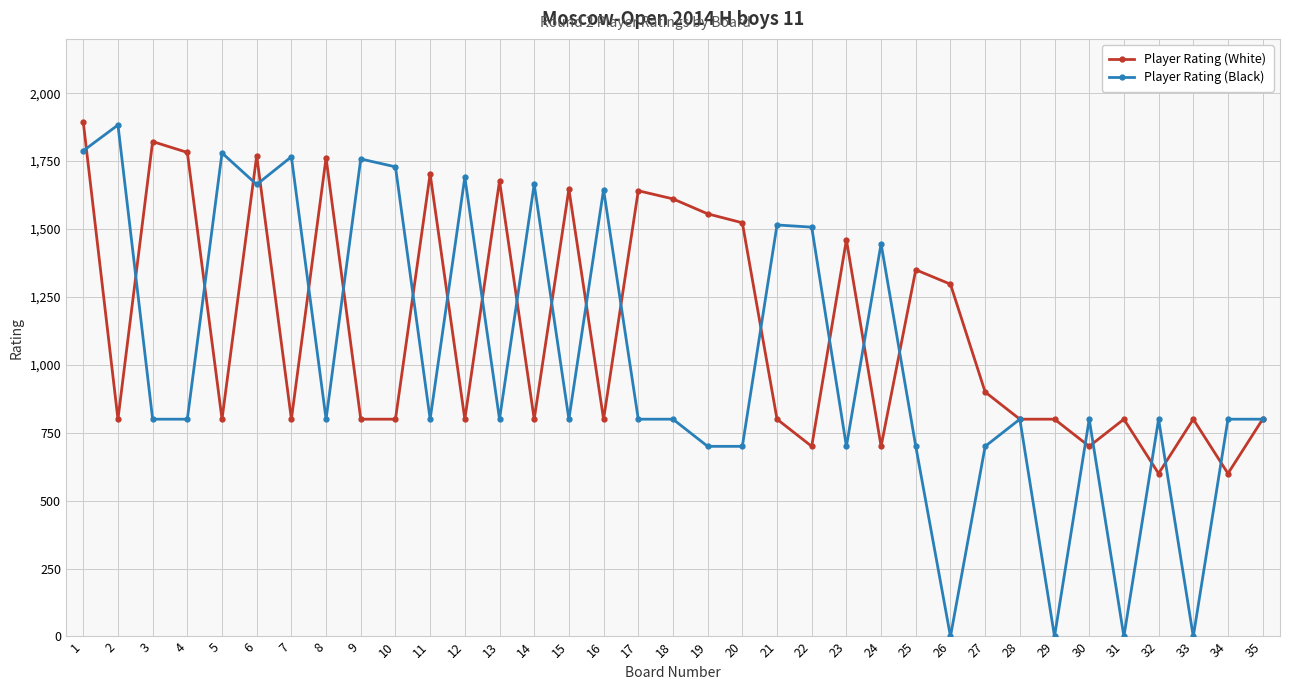

True or false: Player Rating (White) has a value of 557 at 16.

False